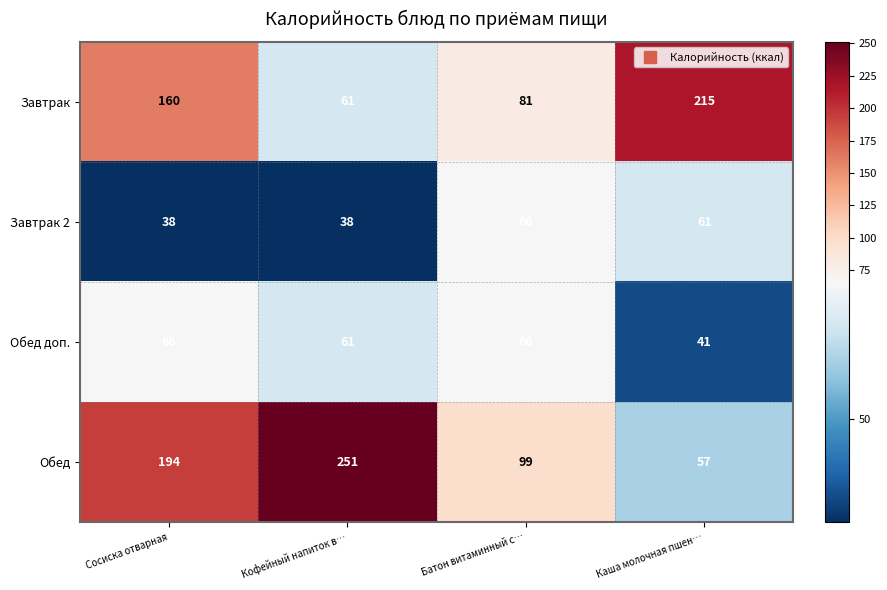

What is the minimum value shown in the chart?

38